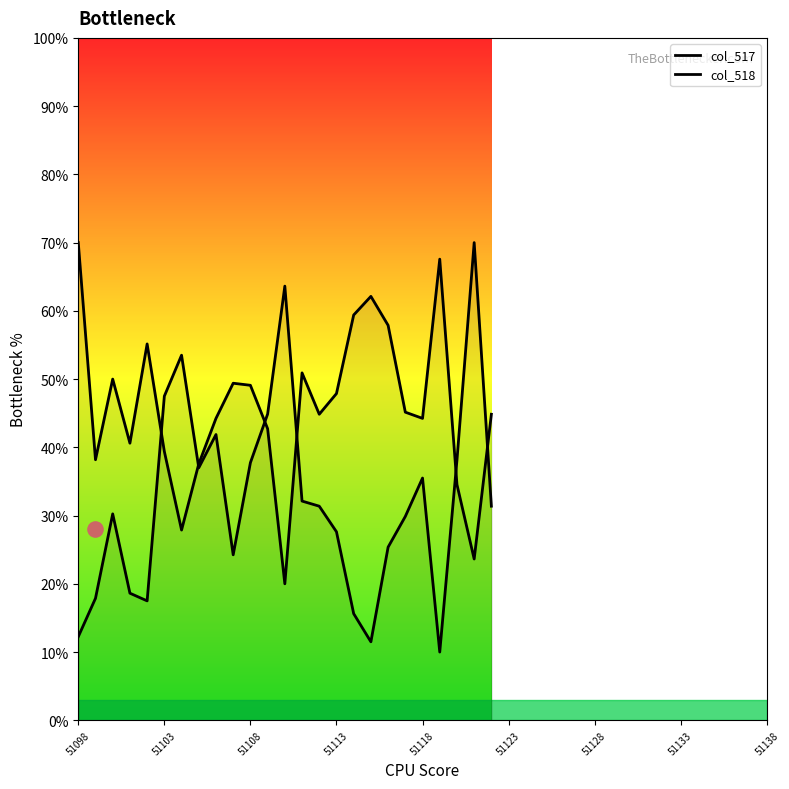

Which series contains the highest Y value?

col_517